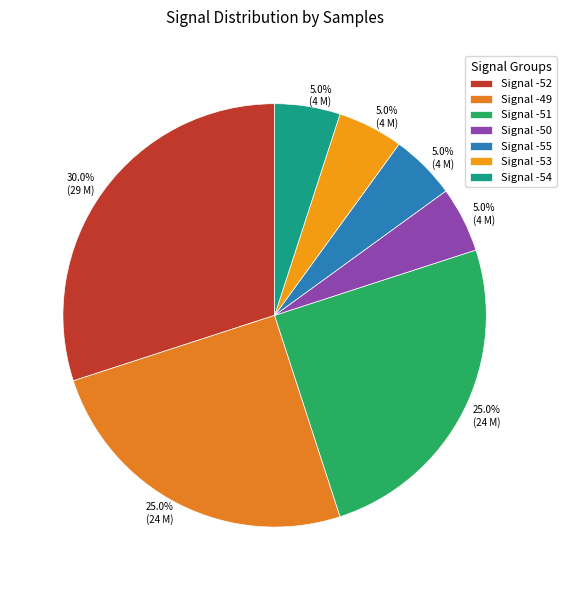

Count the number of slices in the pie.

7